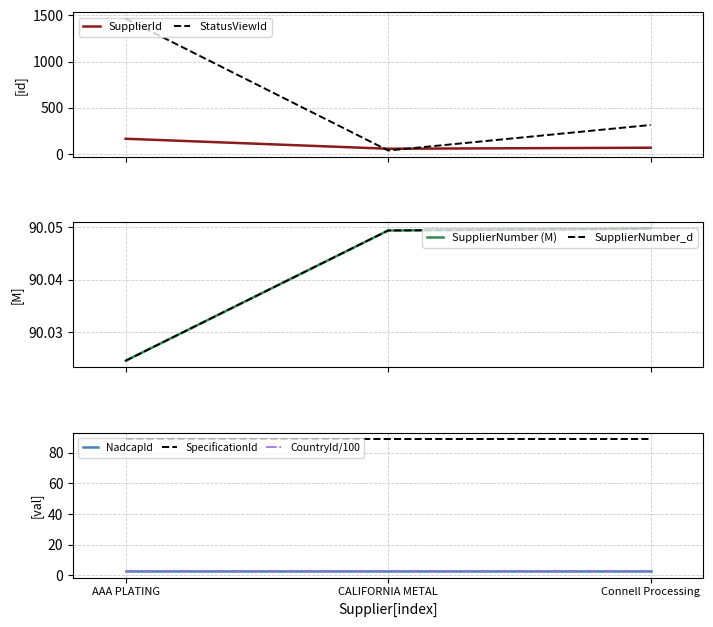

What is the maximum value shown in the chart?

1465.0